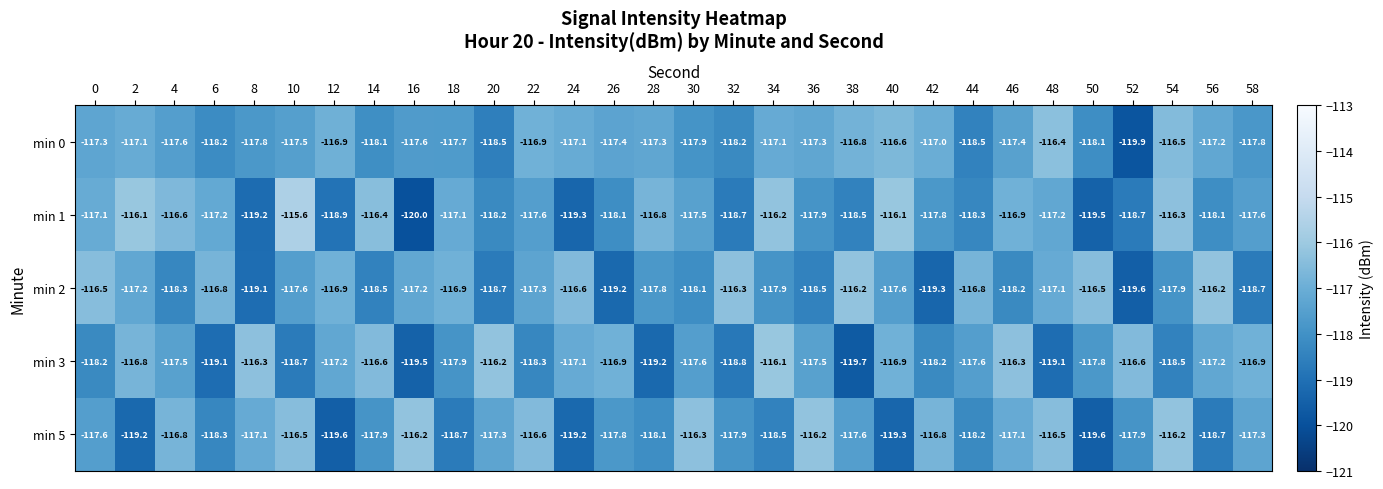

What is the total value across all series at 12?

-589.5